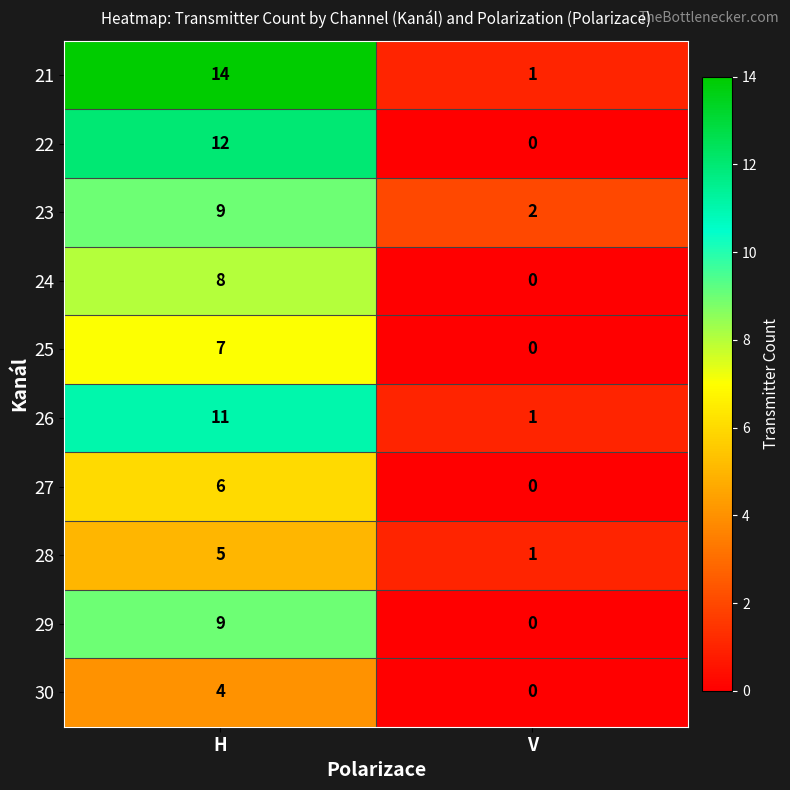

At which label is 25 closest to 3?

V